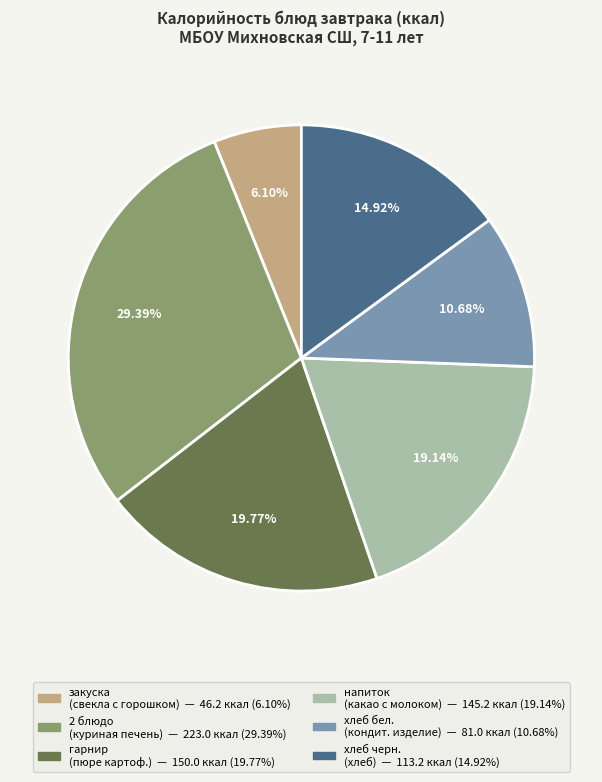

To the nearest percent, what is the difference between the largest and smallest slice percentages?

23%